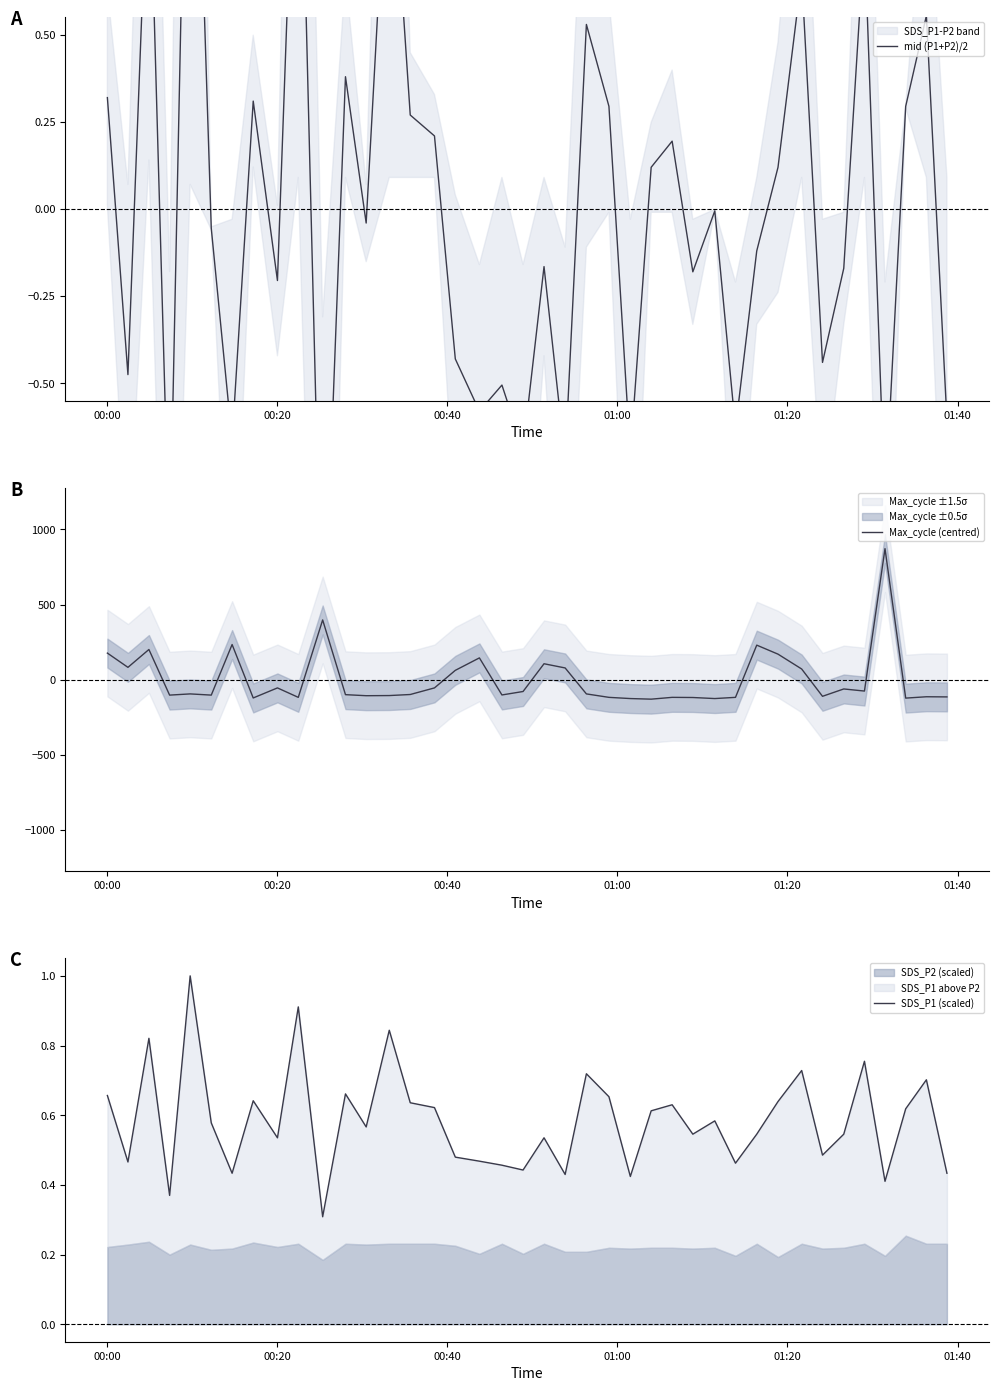

What is the minimum value for Max_cycle (centred)?

-130.8